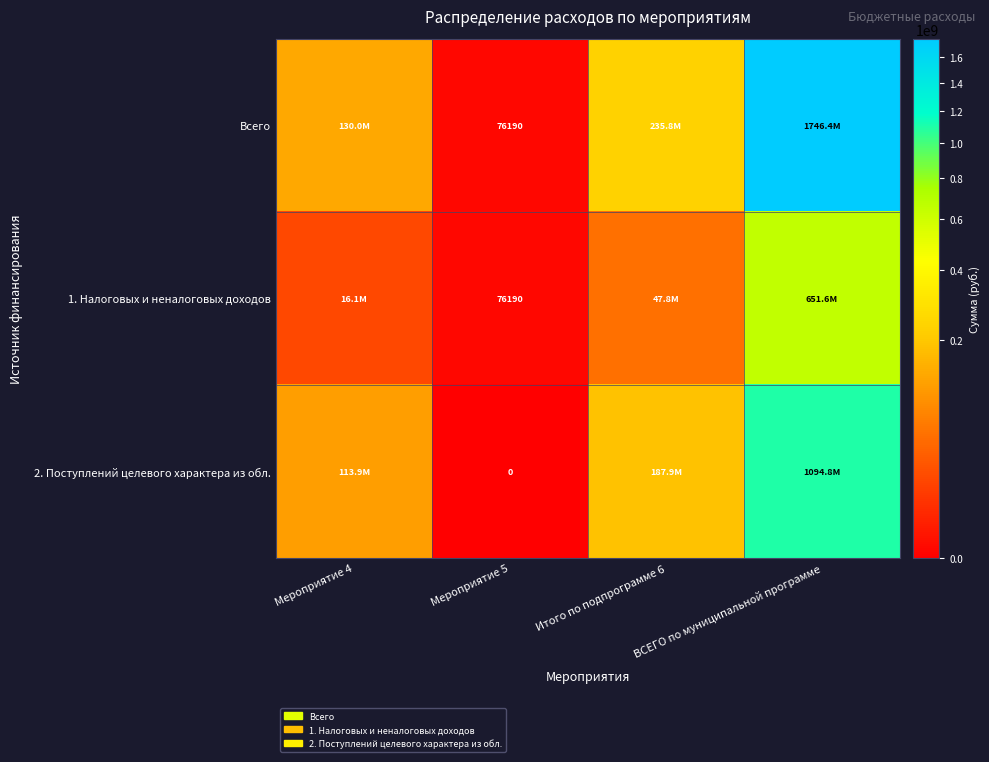

Which series changed the most between Итого по подпрограмме 6 and ВСЕГО по муниципальной программе?

Всего